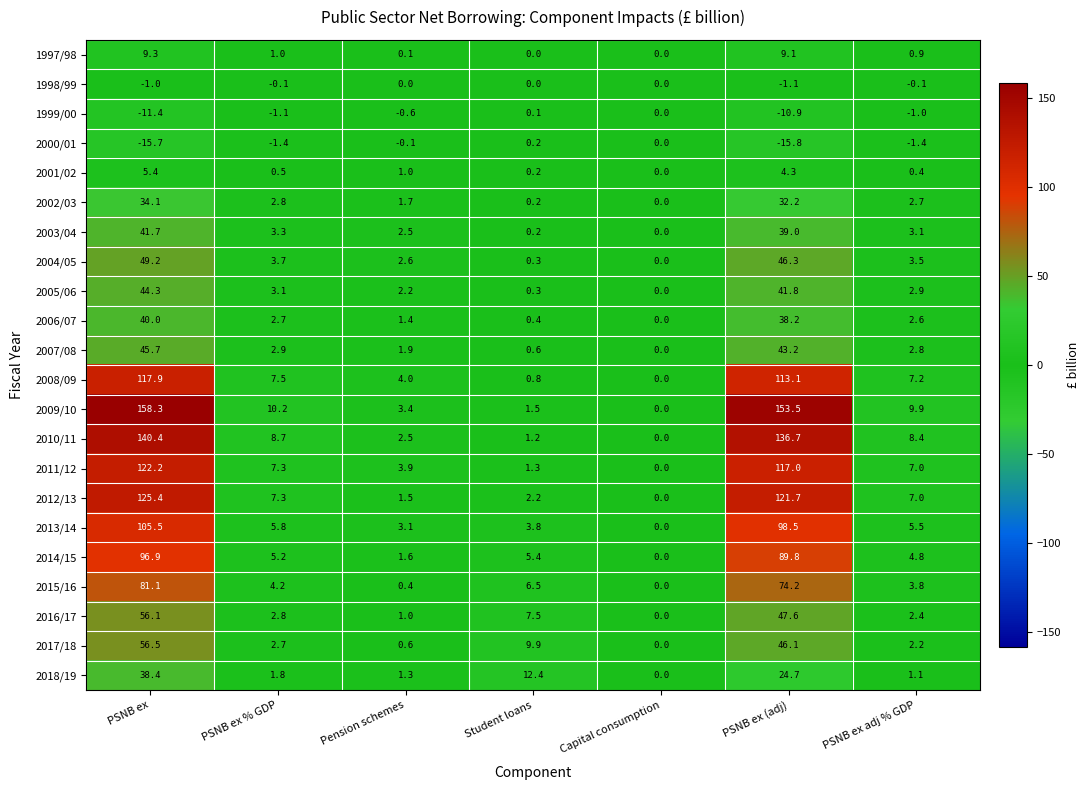

How many data points in 2001/02 are above 0?

6